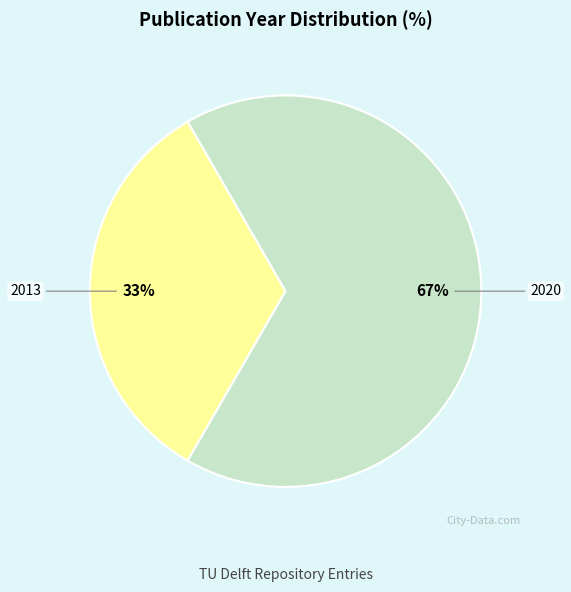

The 2013 slice represents 33% of the pie. True or false?

True